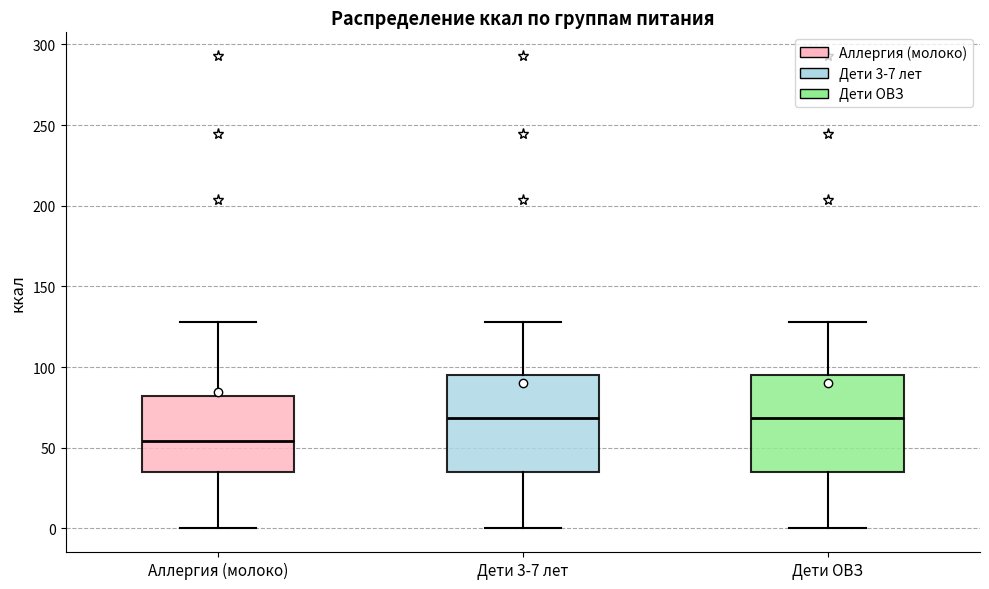

Reading left to right, read every box against the y-axis: the position of its median line, the range the box covers, and the ends of its whiskers. The values are not printed on the chart, so give them approximately, as read against the axis.

Аллергия (молоко): median 55, box 35 to 80, whiskers 0 to 130
Дети 3-7 лет: median 70, box 35 to 95, whiskers 0 to 130
Дети ОВЗ: median 70, box 35 to 95, whiskers 0 to 130